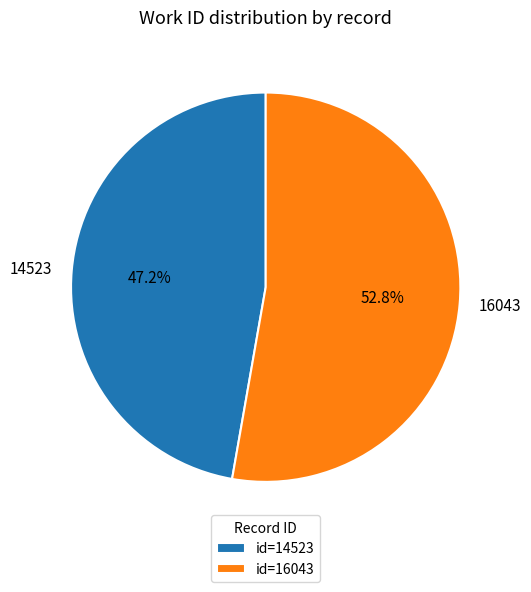

Count the number of slices in the pie.

2